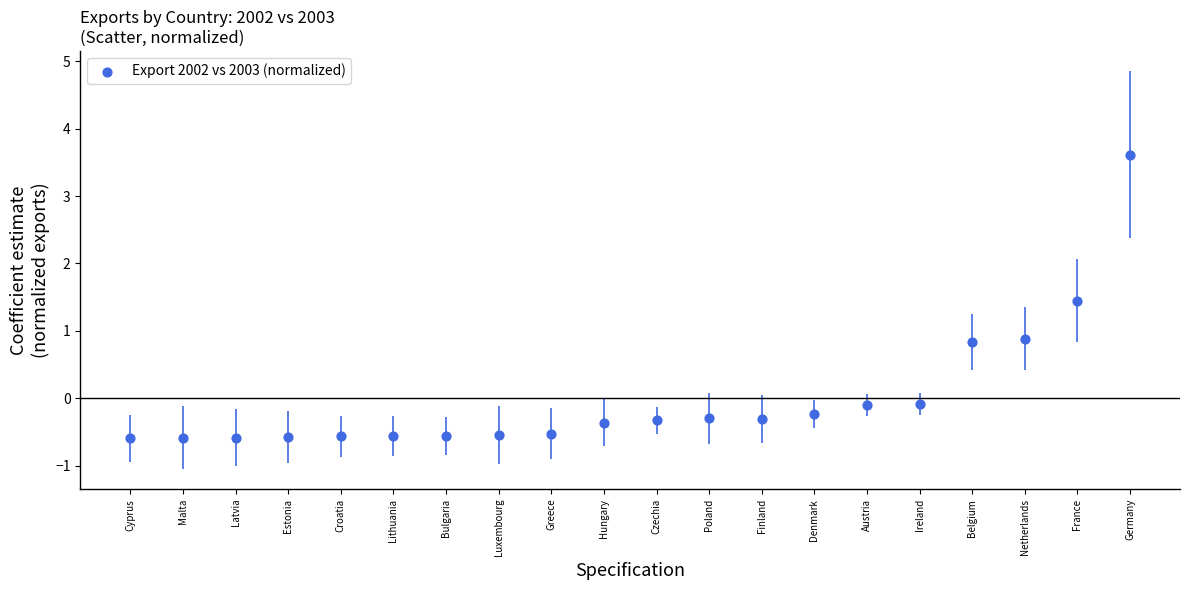

What is the range of Y values (max minus min)?

4.2